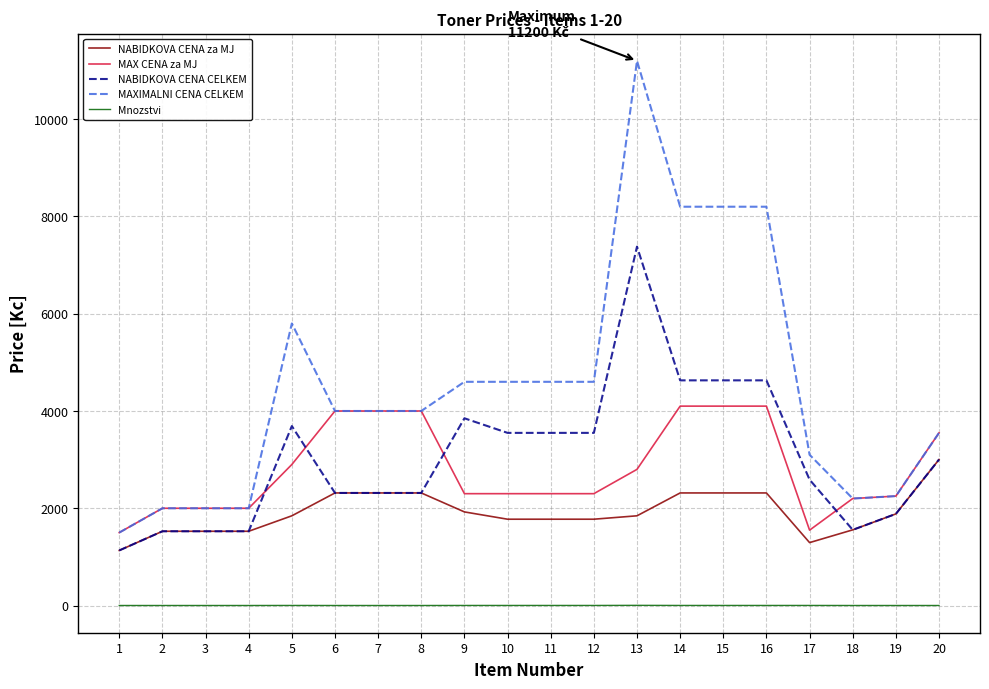

Rank the series by their maximum value, from highest to lowest.

MAXIMALNI CENA CELKEM, NABIDKOVA CENA CELKEM, MAX CENA za MJ, NABIDKOVA CENA za MJ, Mnozstvi